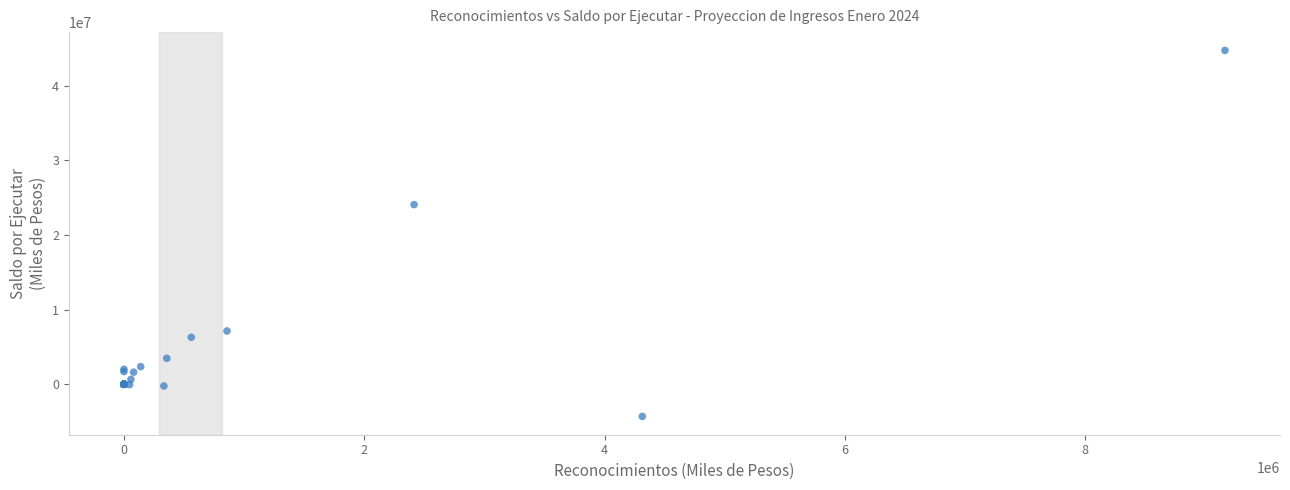

What Y value in the scatter plot is closest to 20220292?

24085471.0